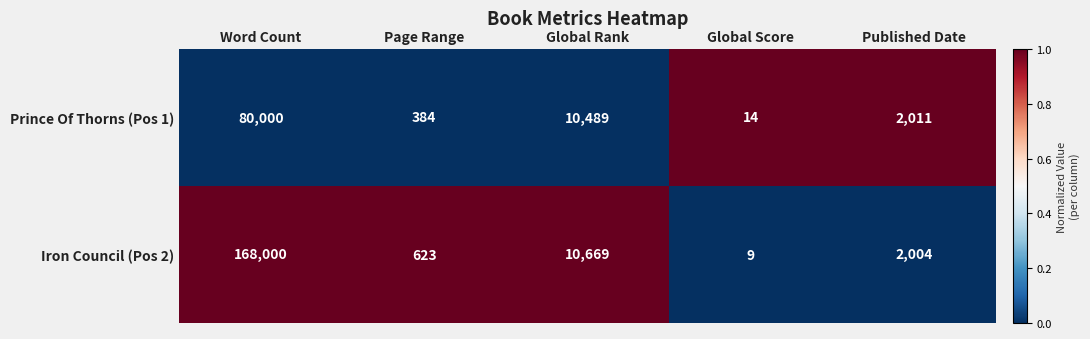

Is it true that Prince Of Thorns (Pos 1) equals 384 at Page Range?

True